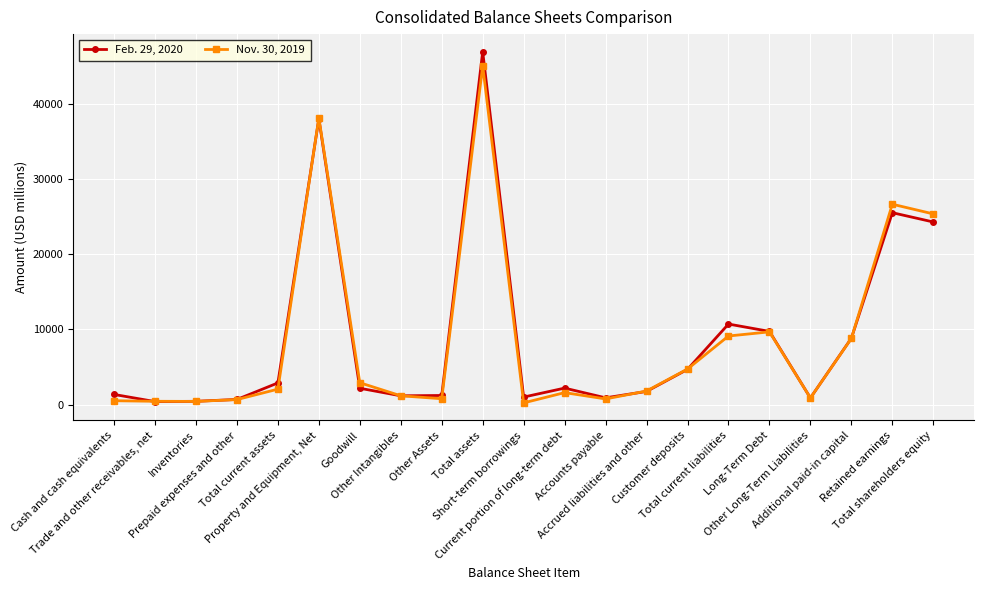

Which category has the highest value in the Nov. 30, 2019 series?

Total assets